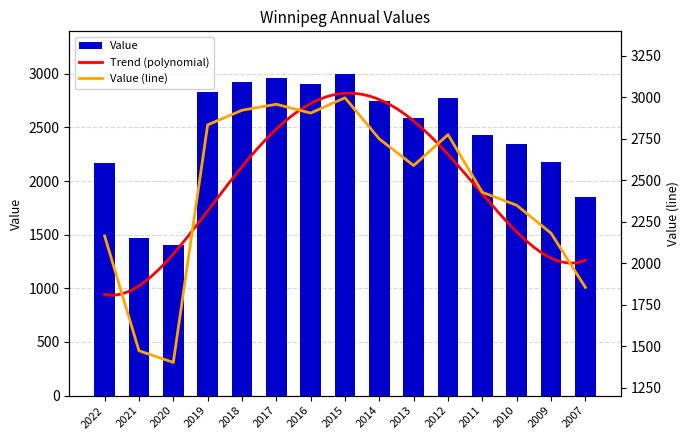

How many bars are there in total?

15